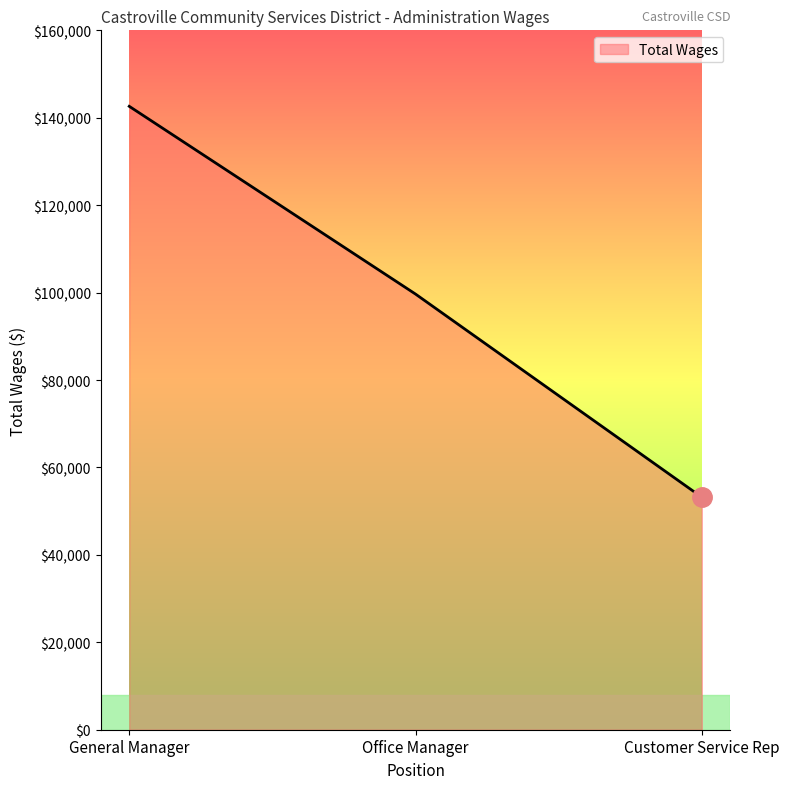

List the labels in order of value, smallest first.

Customer Service Rep, Office Manager, General Manager